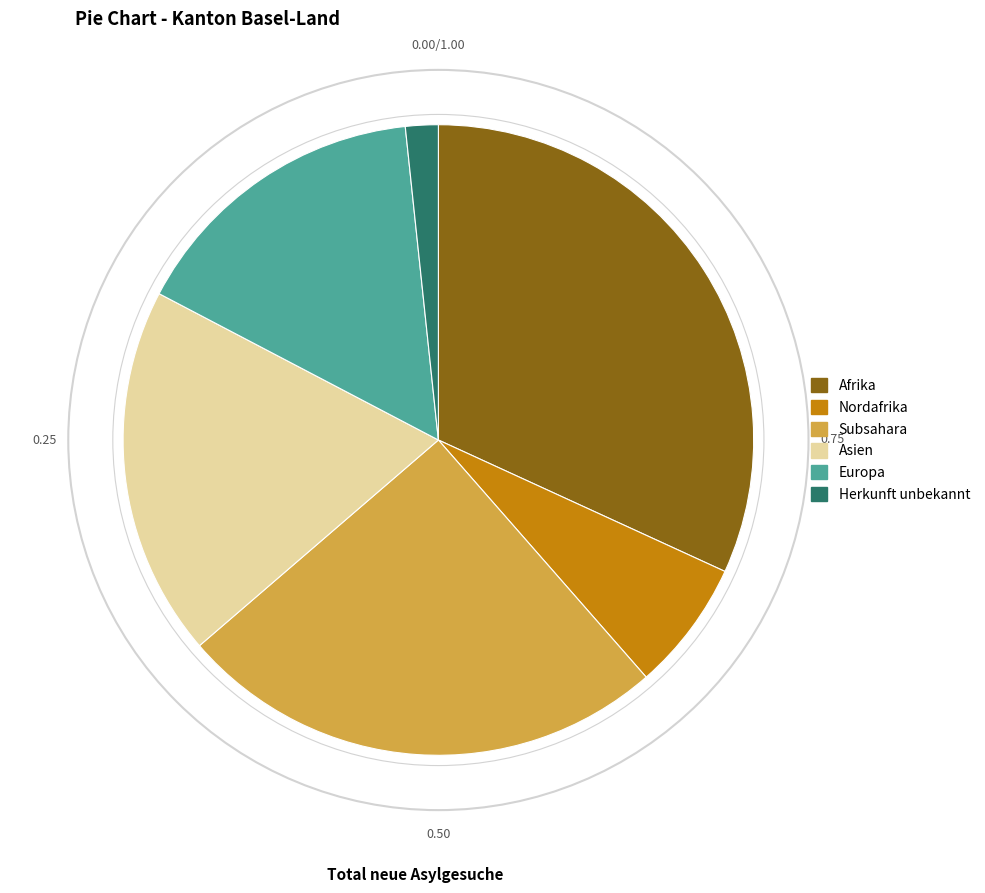

Rank the categories by value from lowest to highest.

Herkunft unbekannt, Nordafrika, Europa, Asien, Subsahara, Afrika